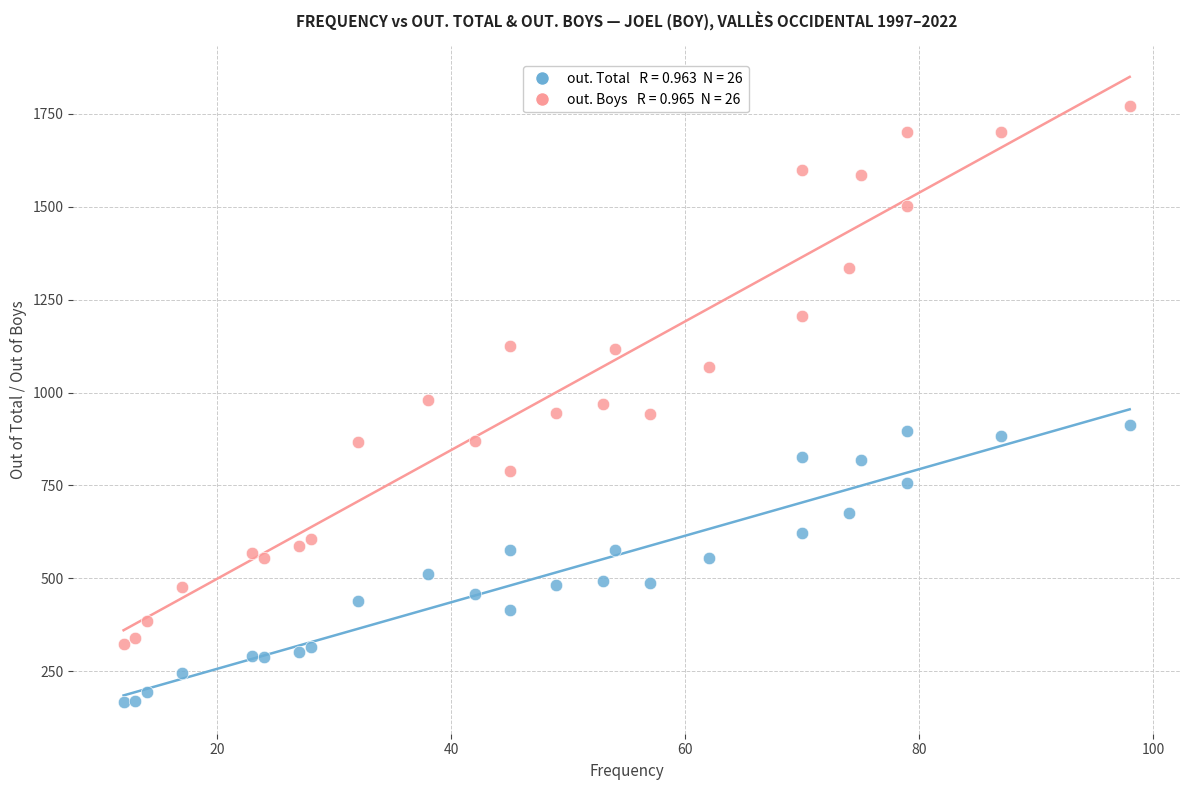

Across all data points, what is the range of X values (max minus min)?

86